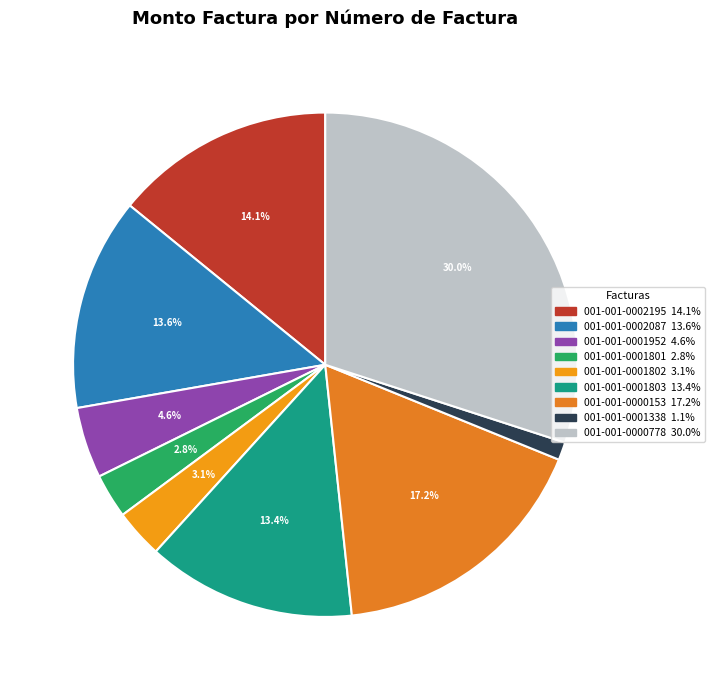

Rank the categories by value from highest to lowest.

001-001-0000778, 001-001-0000153, 001-001-0002195, 001-001-0002087, 001-001-0001803, 001-001-0001952, 001-001-0001802, 001-001-0001801, 001-001-0001338